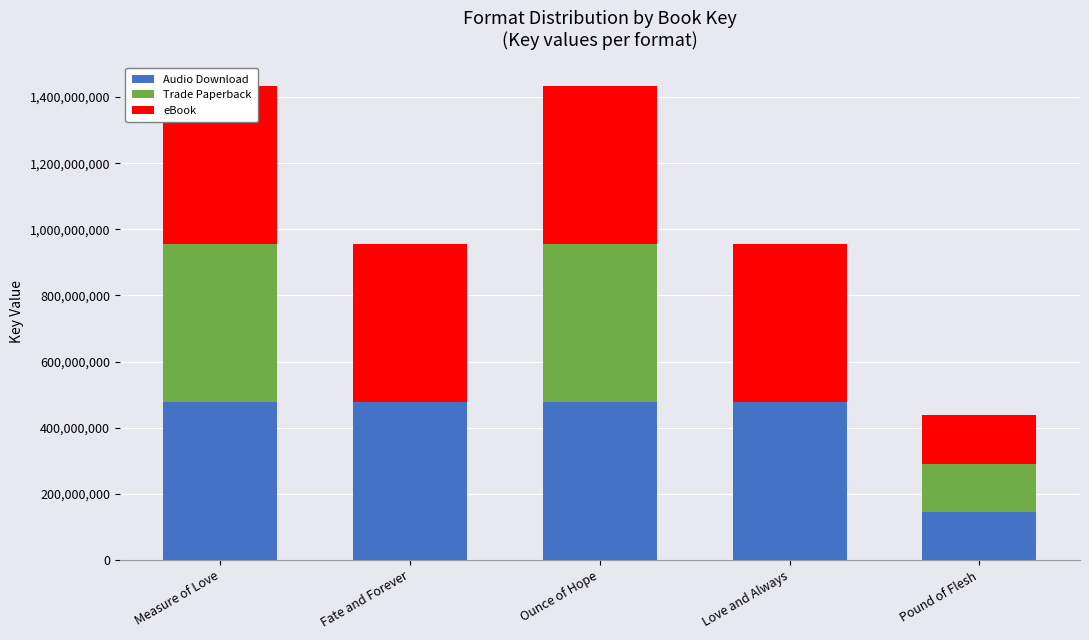

What is the total value across all series at Fate and Forever?

955470086